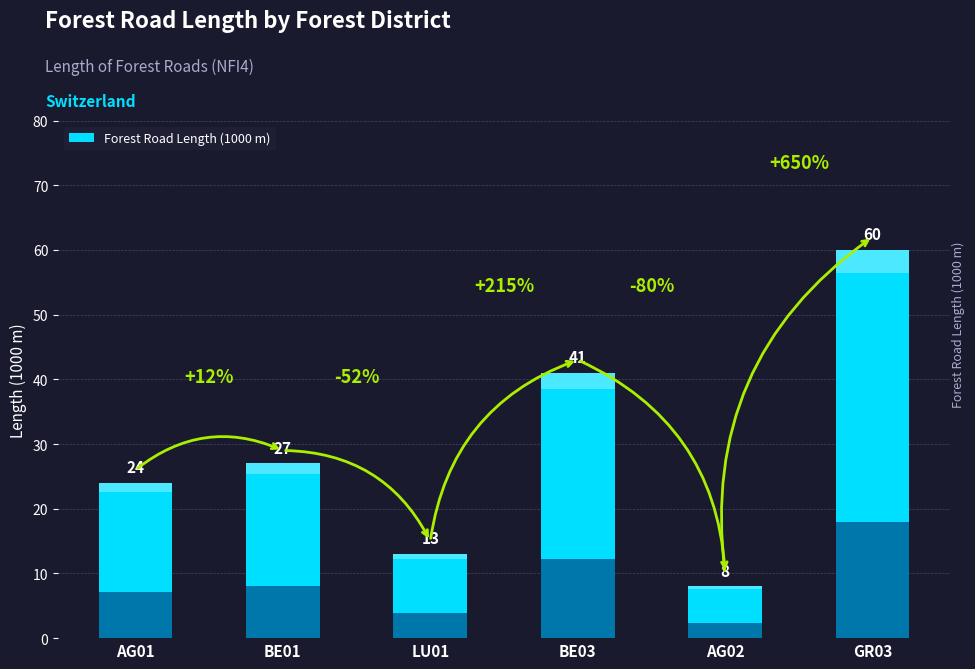

List the labels in order of value, largest first.

GR03, BE03, BE01, AG01, LU01, AG02